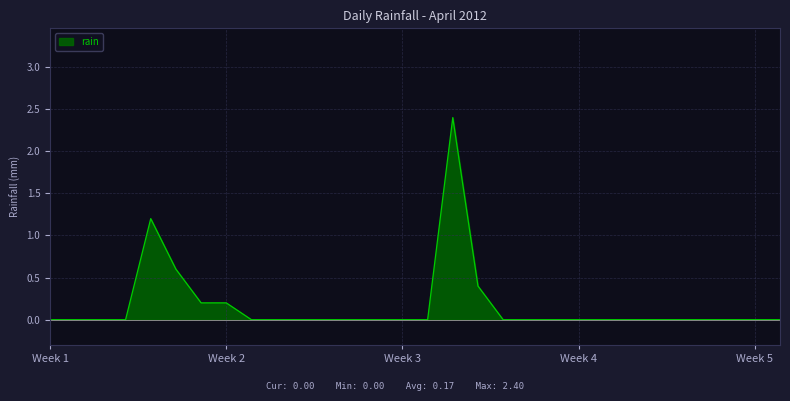

What is the average value?

0.2